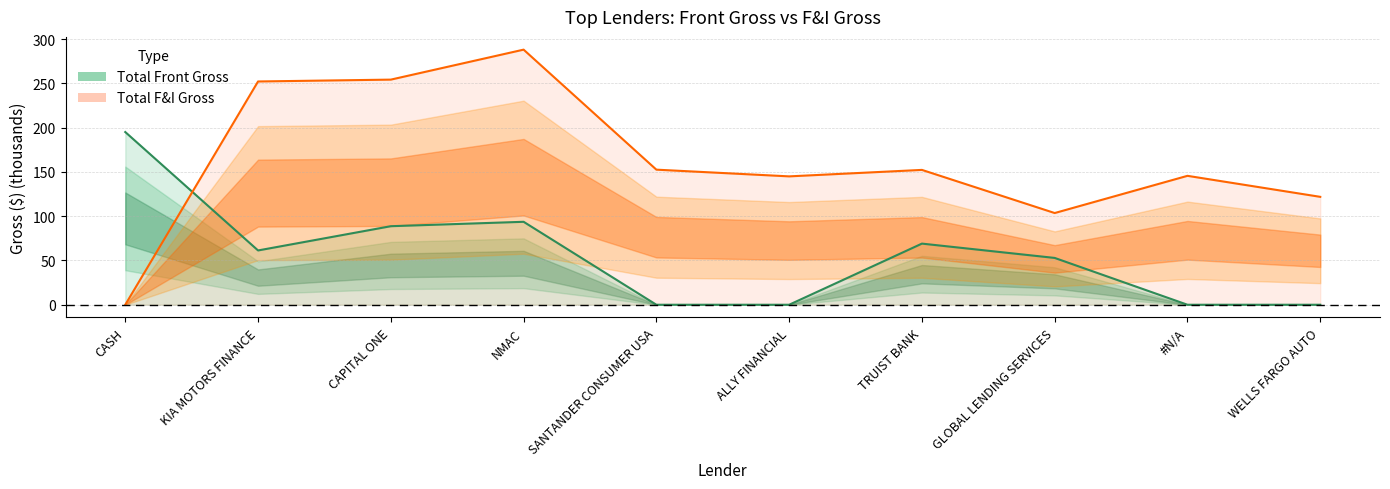

Rank the categories by Total Front Gross value from highest to lowest.

CASH, NMAC, CAPITAL ONE, TRUIST BANK, KIA MOTORS FINANCE, GLOBAL LENDING SERVICES, SANTANDER CONSUMER USA, ALLY FINANCIAL, #N/A, WELLS FARGO AUTO